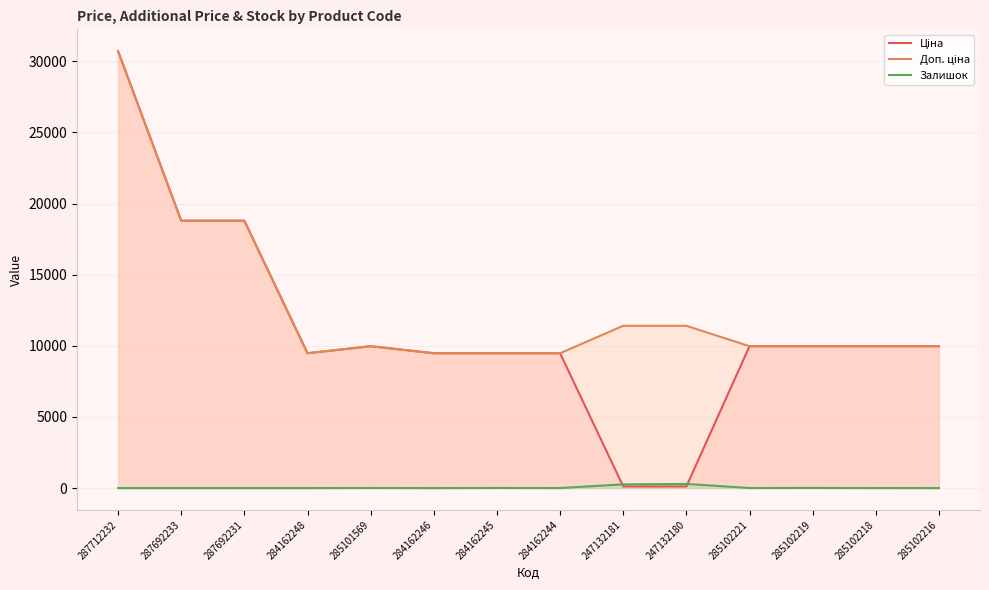

What are all the series names shown in the legend?

Ціна, Доп. ціна, Залишок